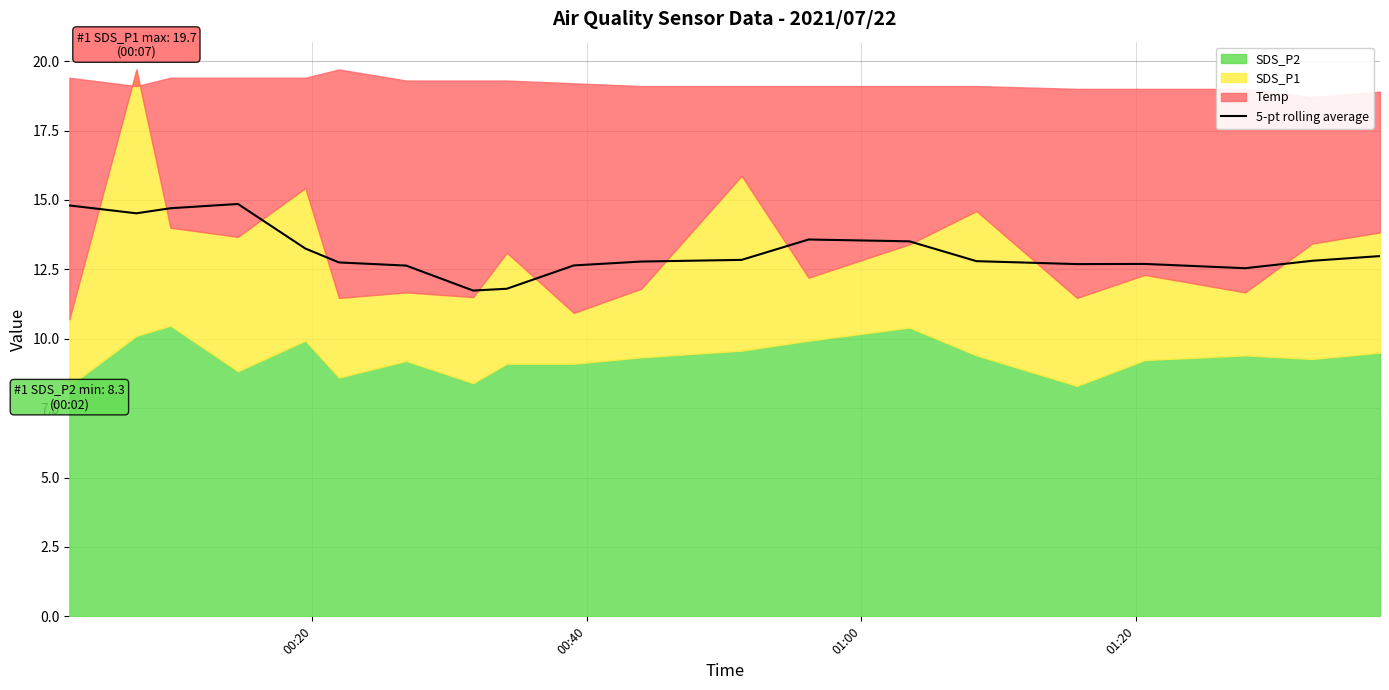

What is the sum of all values?

262.9